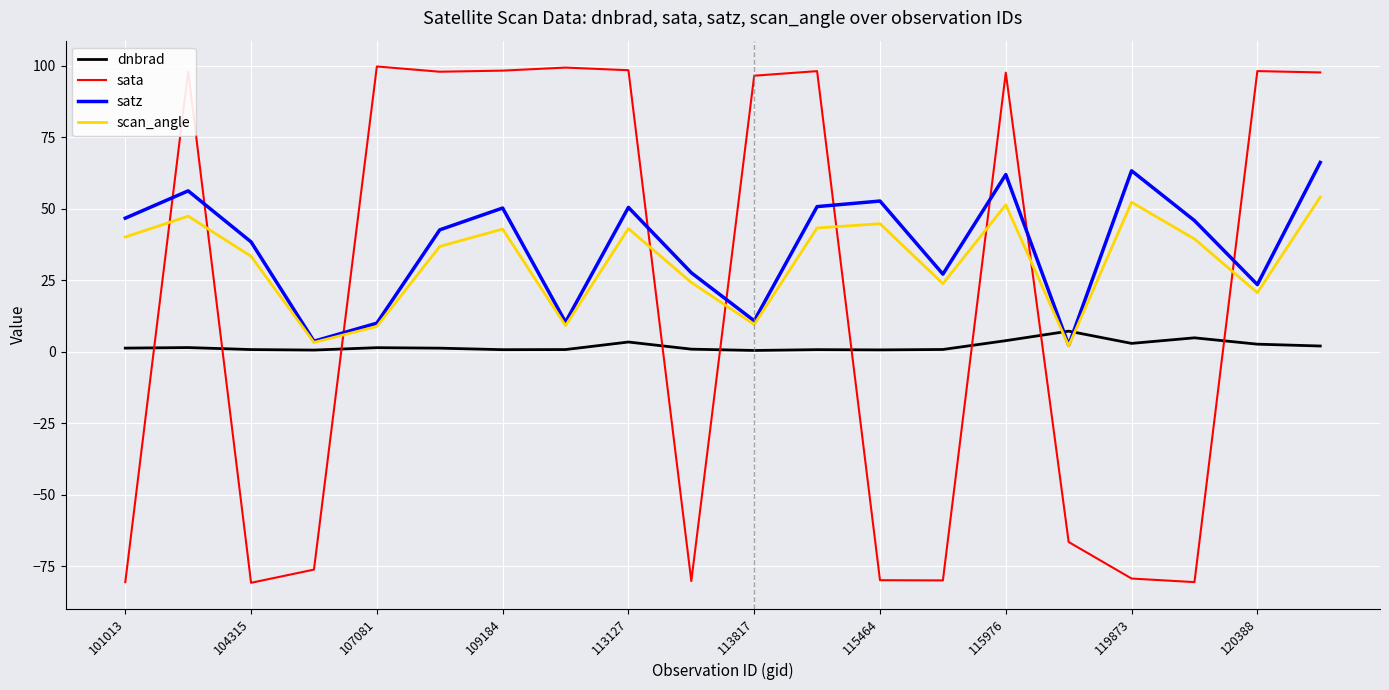

How many positive values does the sata series have?

11